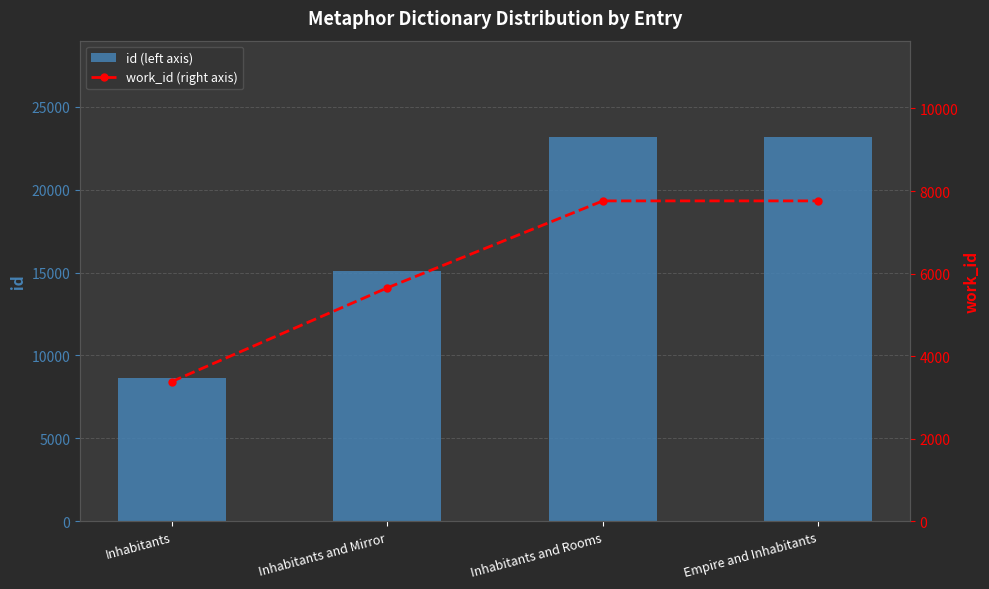

Rank the categories by work_id (right axis) value from highest to lowest.

Inhabitants and Rooms, Empire and Inhabitants, Inhabitants and Mirror, Inhabitants